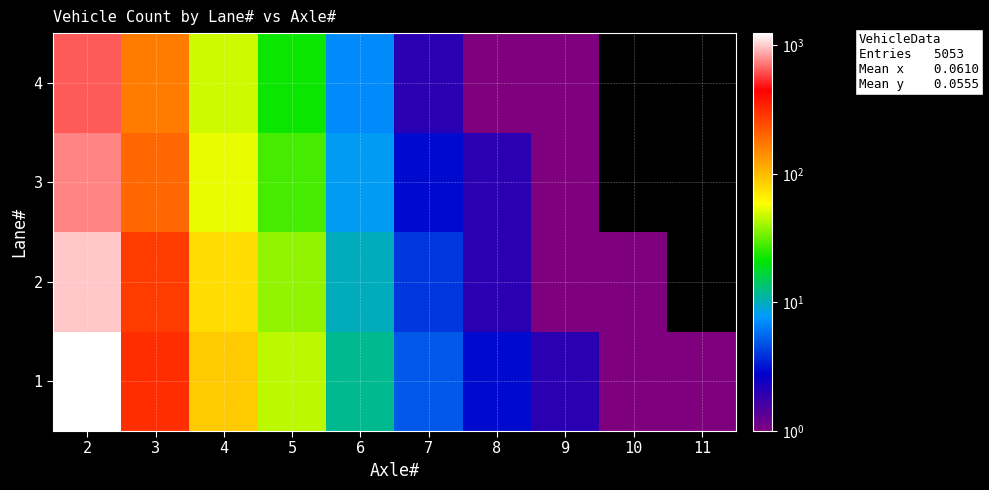

At which label does 4 reach its peak?

2